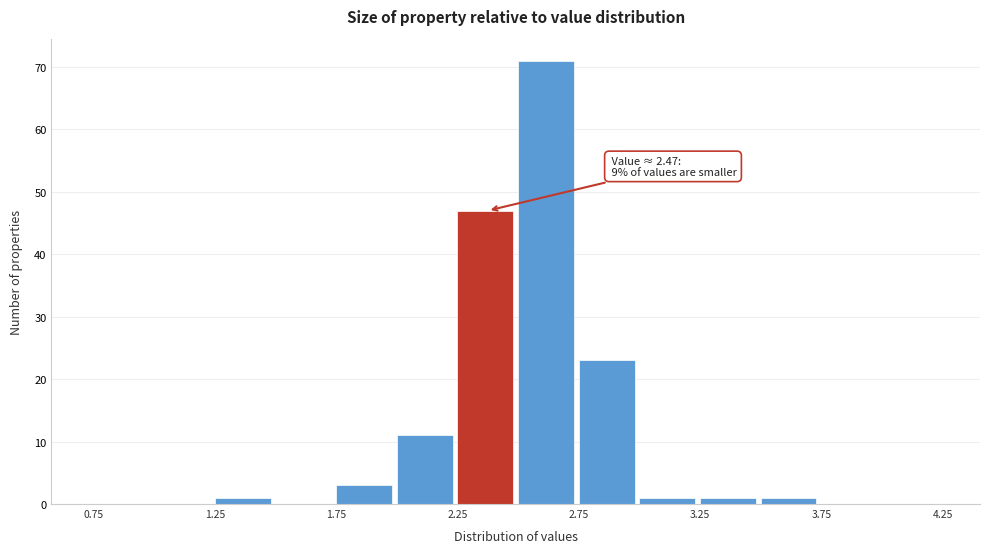

Over which range of the x-axis is the bar tallest?

2.50 to 2.75